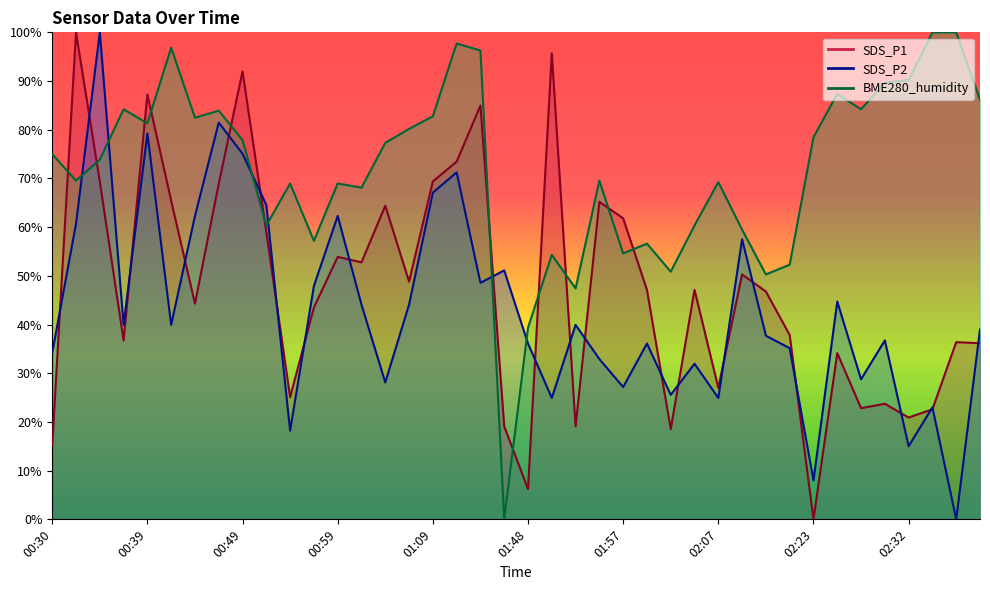

What is the difference between the maximum and second lowest values in the SDS_P2 series?

92.0